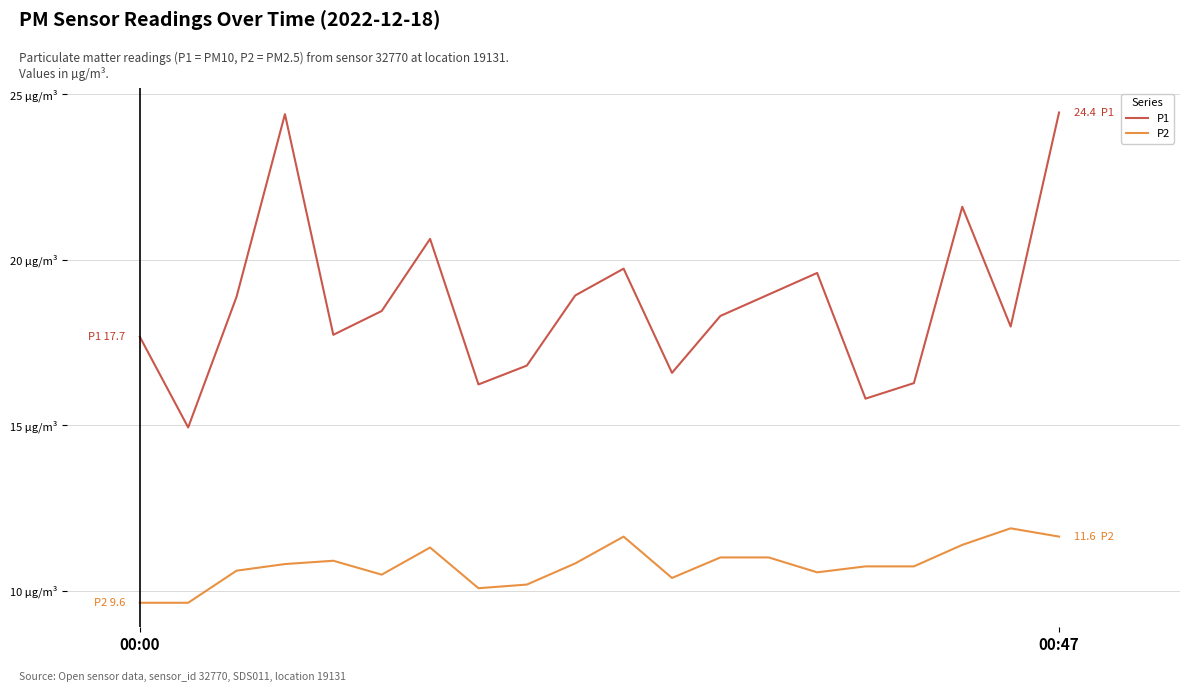

Is this an area chart (filled region under the line)?

No